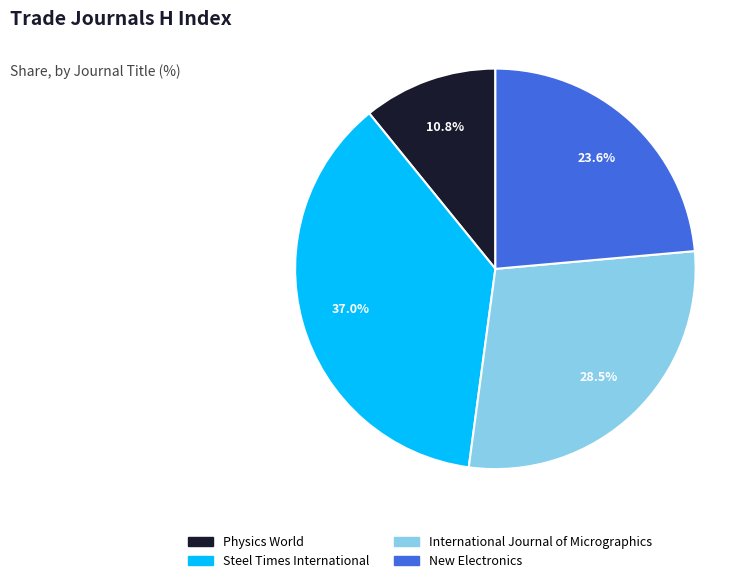

Count the number of slices in the pie.

4